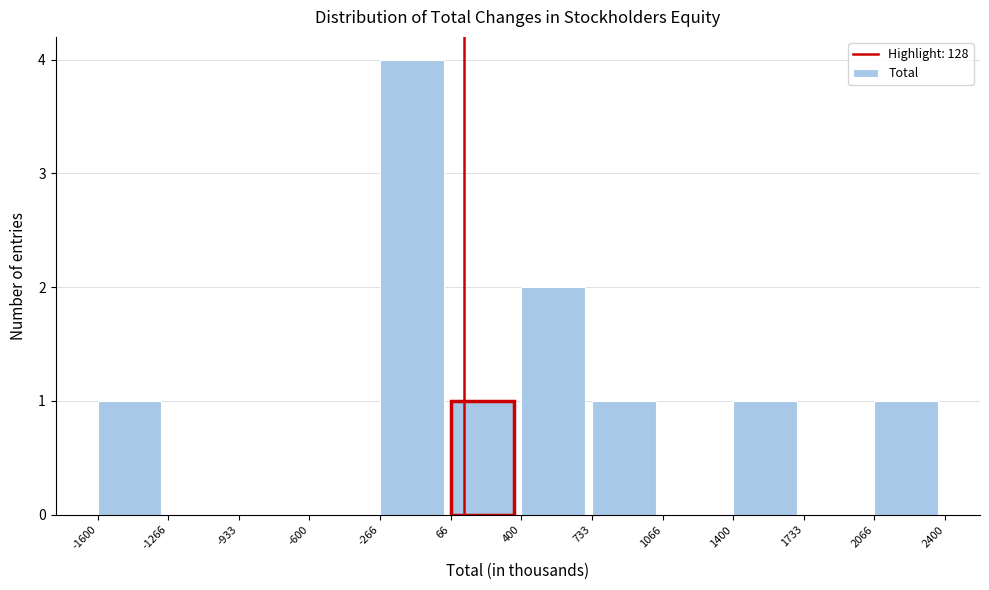

Over which range of the x-axis is the bar tallest?

-266 to 66